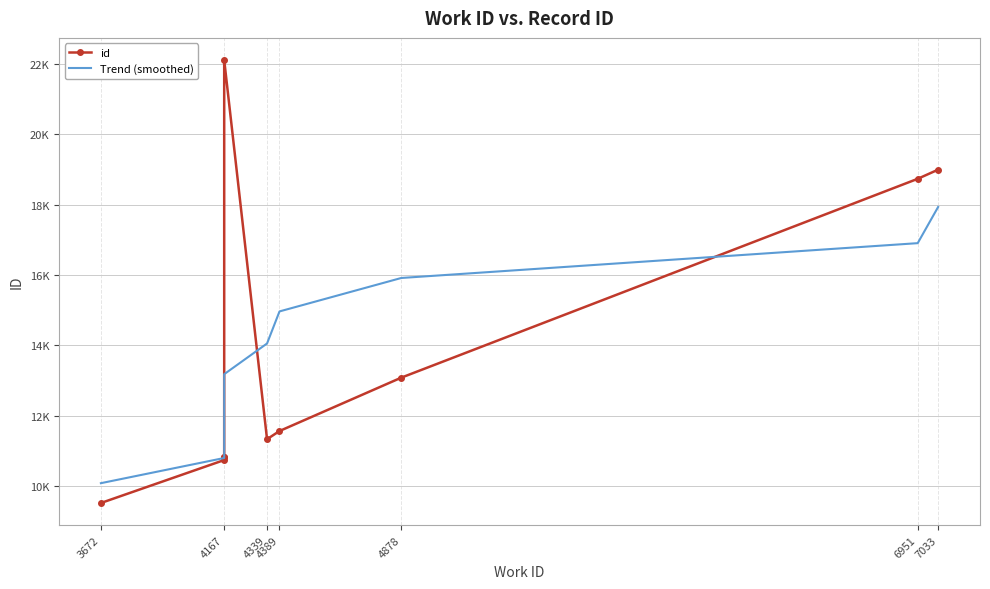

What is the maximum value for id?

22101.0